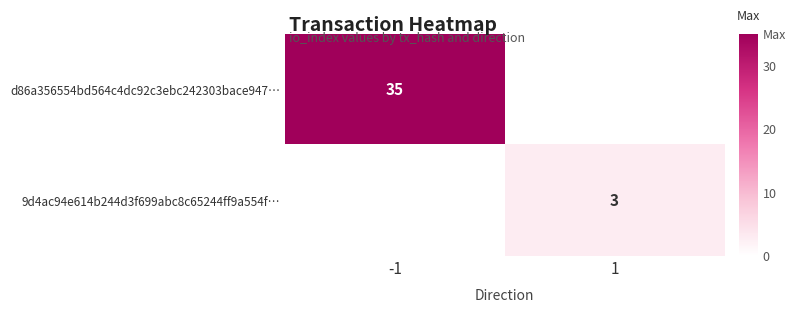

Is it true that 9d4ac94e614b244d3f699abc8c65244ff9a554f… equals 4 at 1?

False